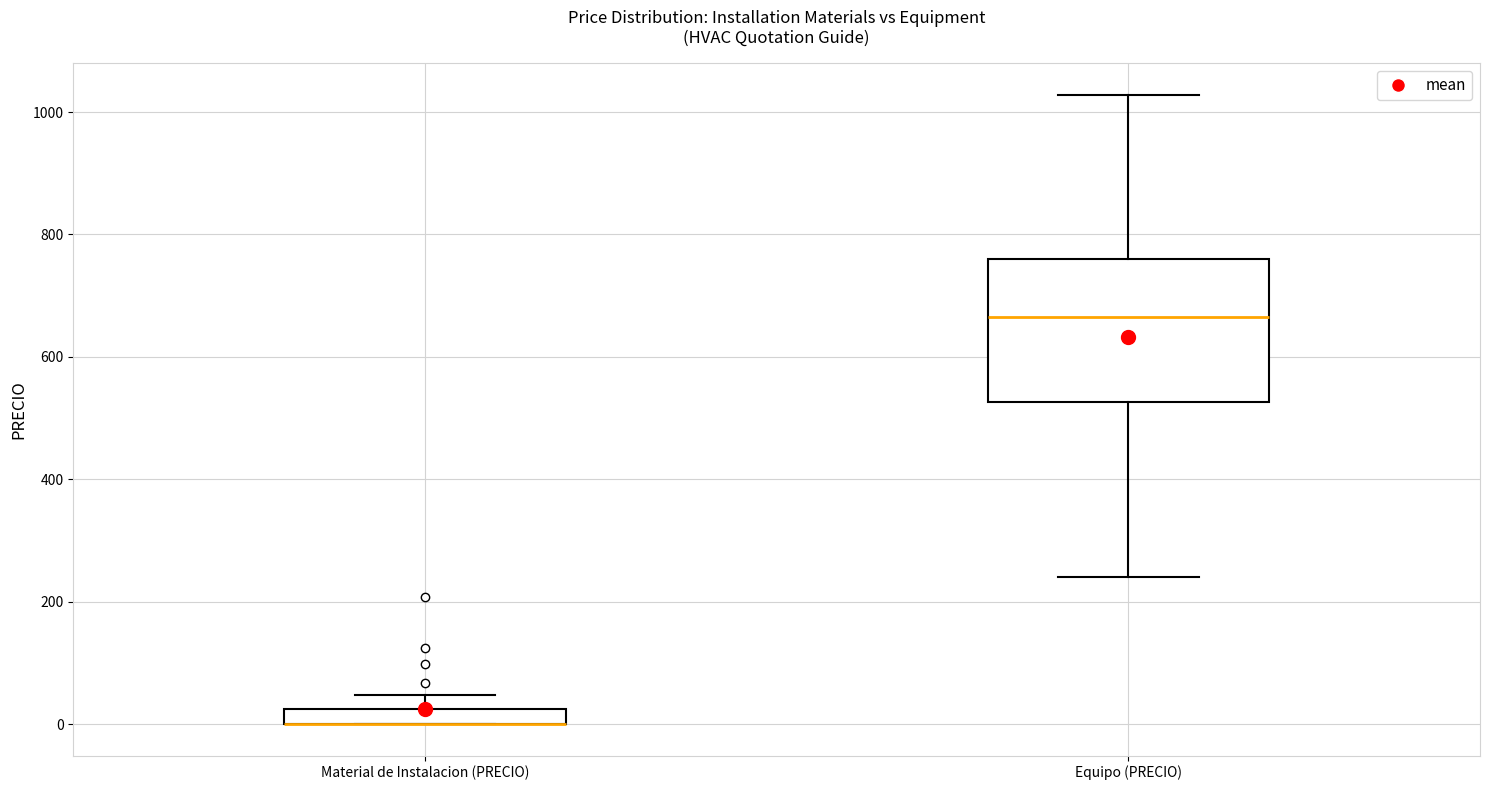

Which box is the tallest, from its lower edge to its upper edge?

Equipo (PRECIO)